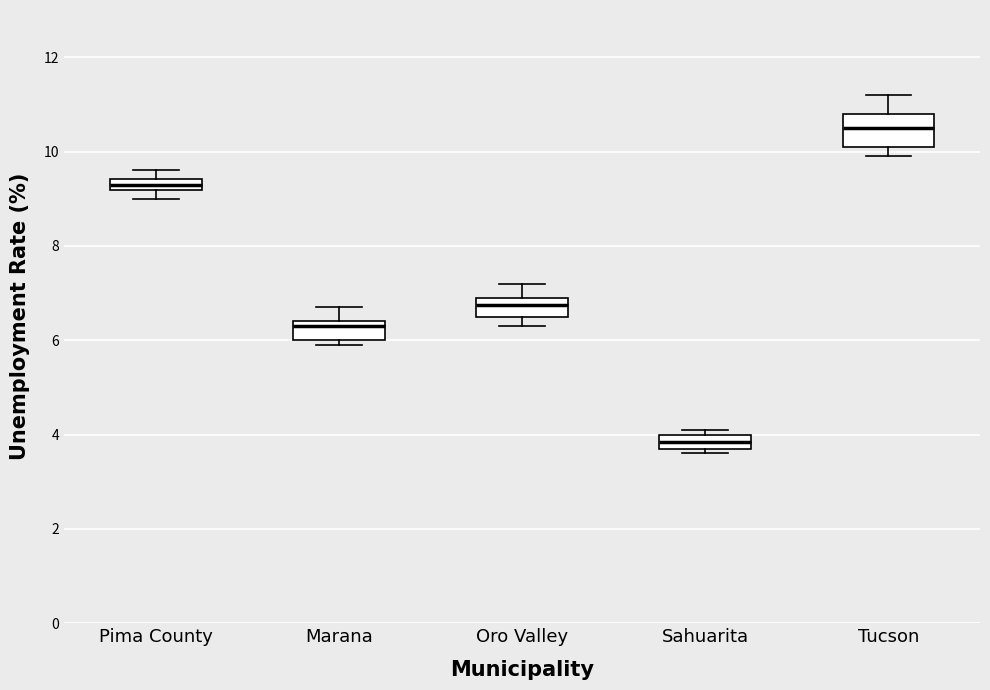

Which box has the highest median line?

Tucson